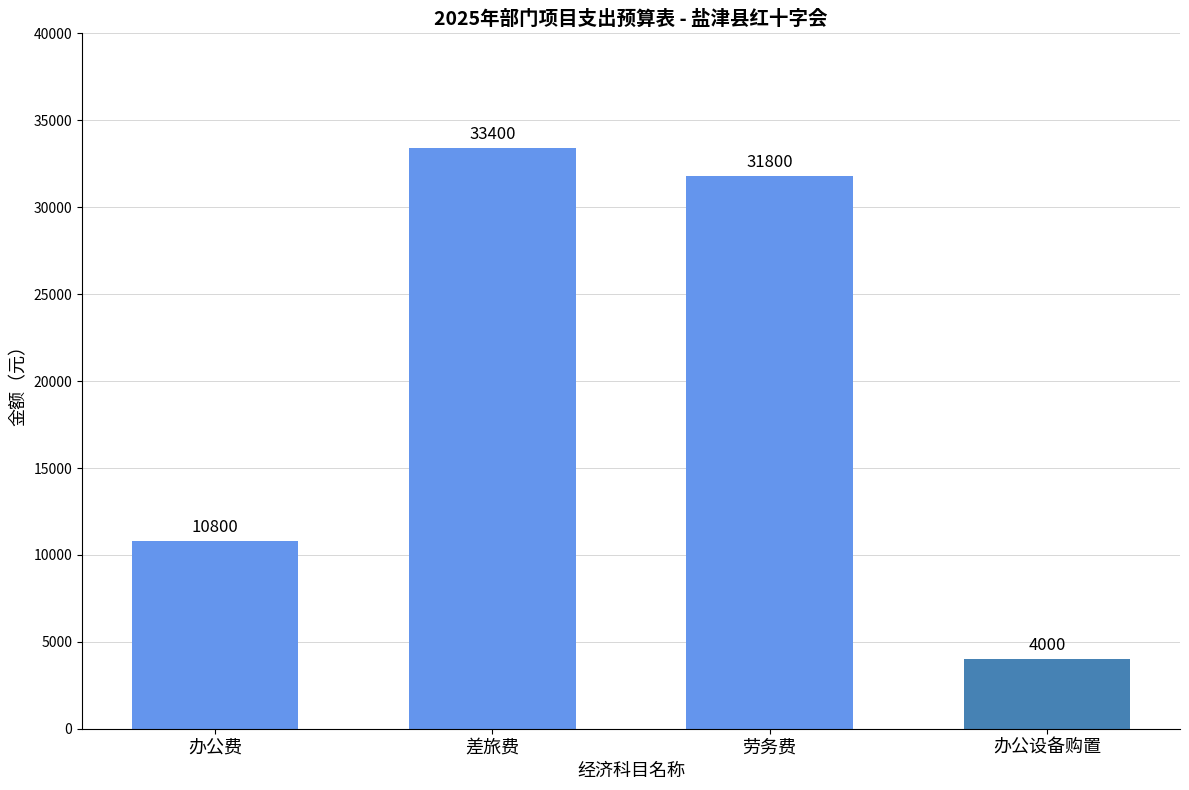

What is the difference between the second highest and minimum values?

27800